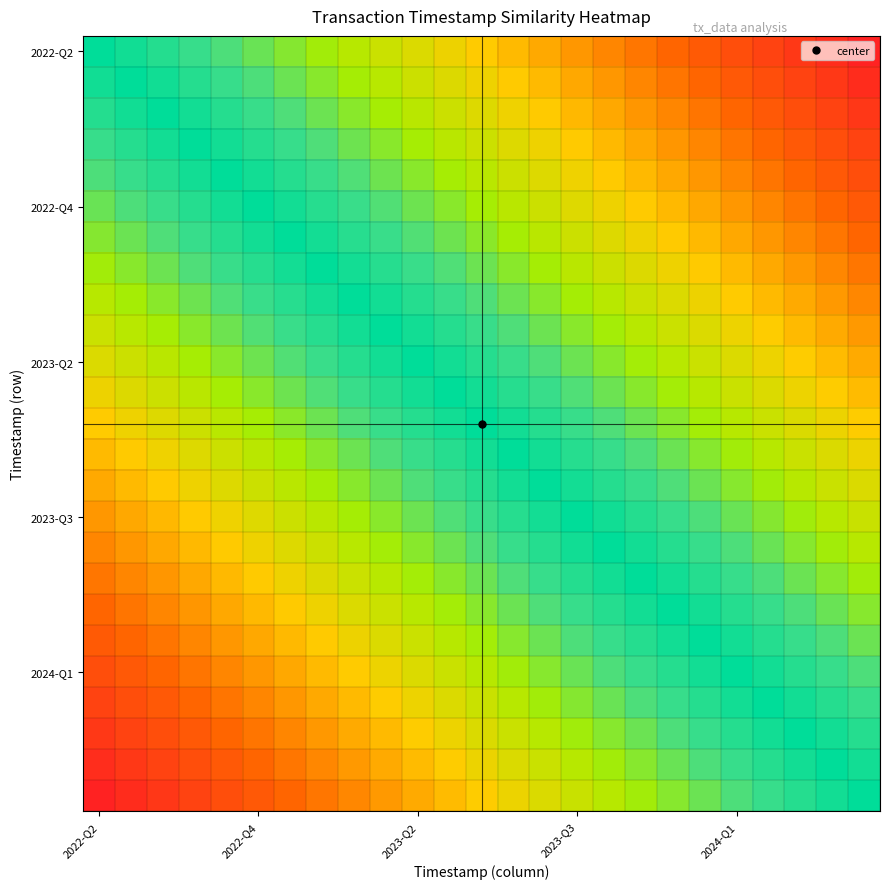

Count the number of data series in this chart.

25